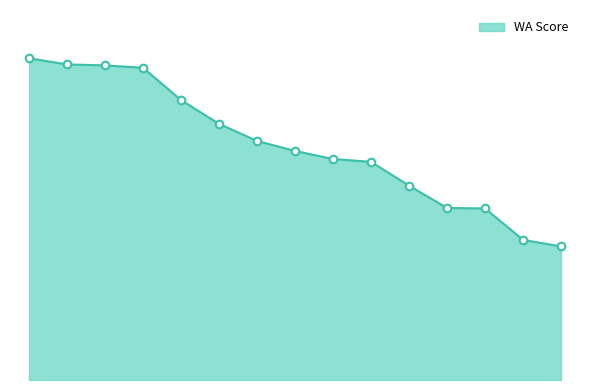

Is this an area chart (filled region under the line)?

Yes